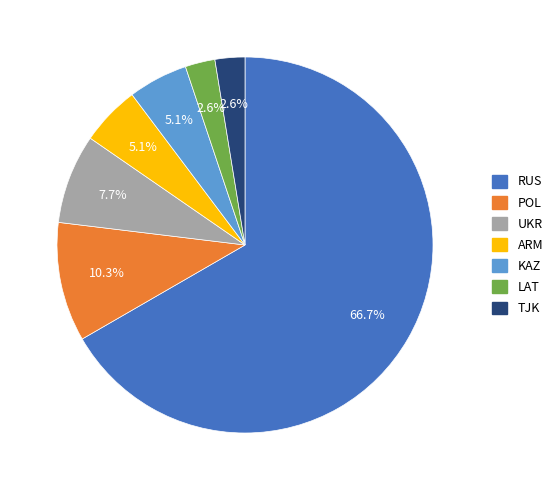

Is there any slice that represents more than half of the pie?

Yes